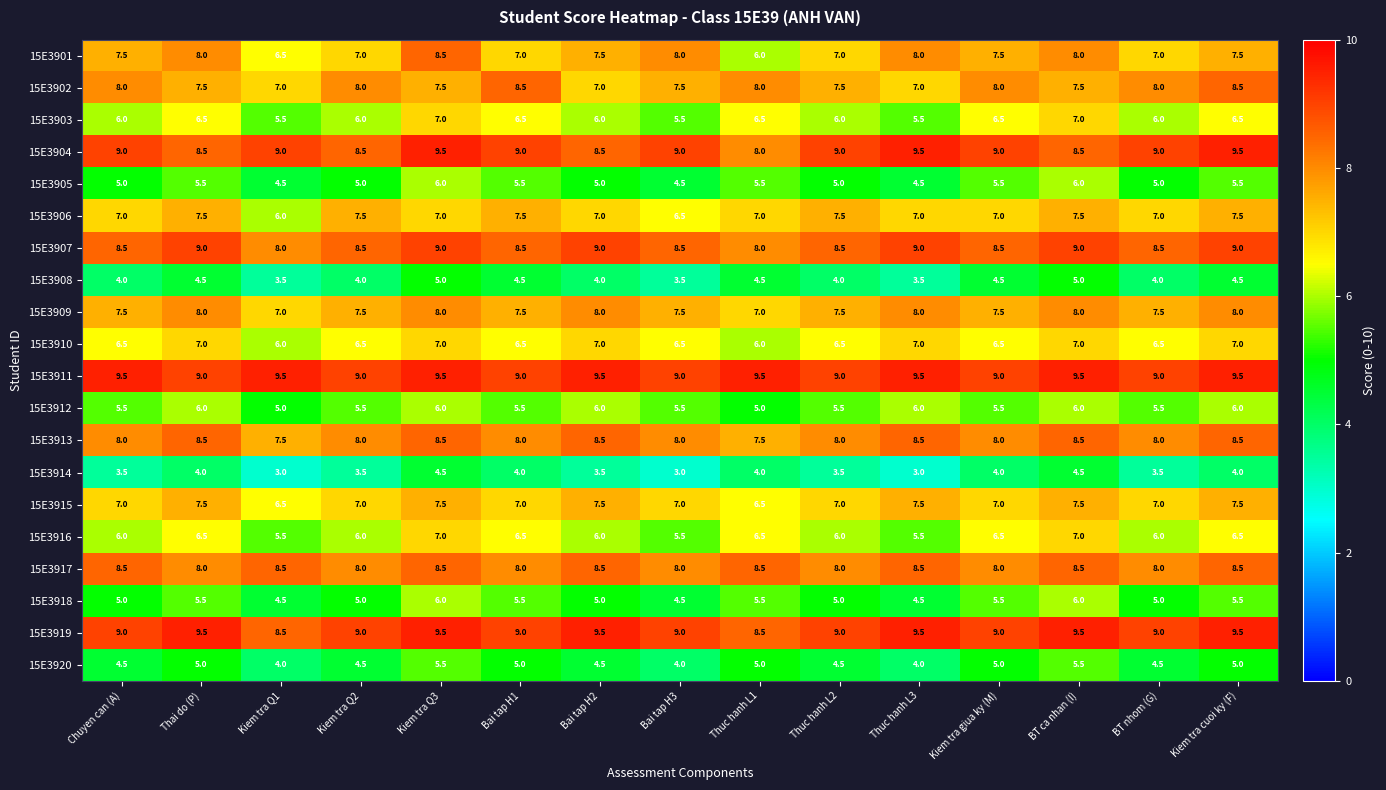

What is the difference between the 15E3916 values at Kiem tra Q1 and Kiem tra Q3?

1.5